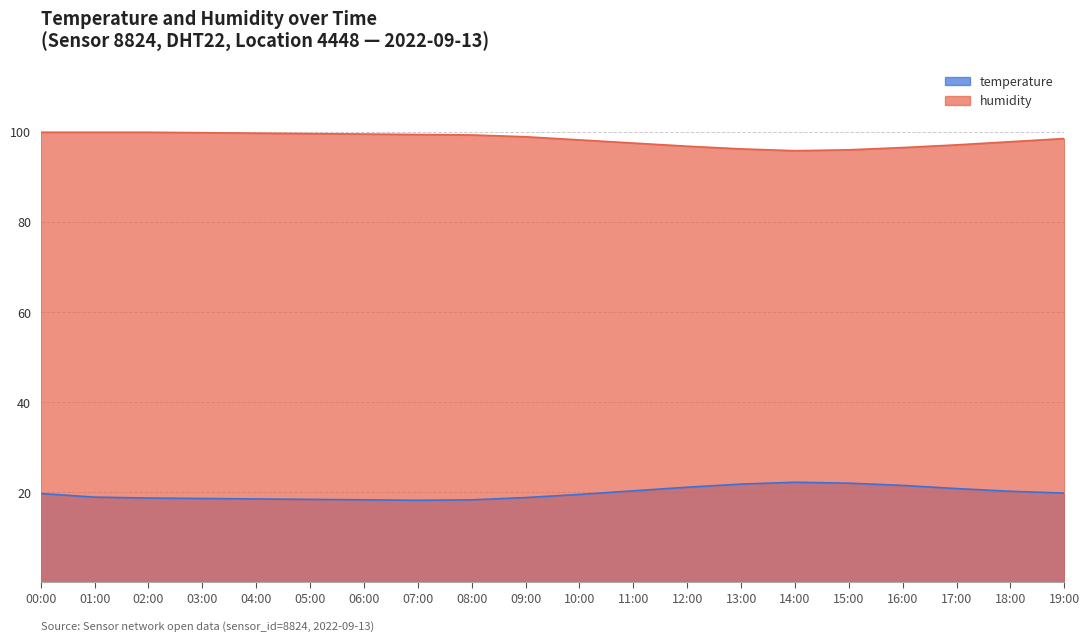

The value of temperature at 05:00 is 18.4. True or false?

True